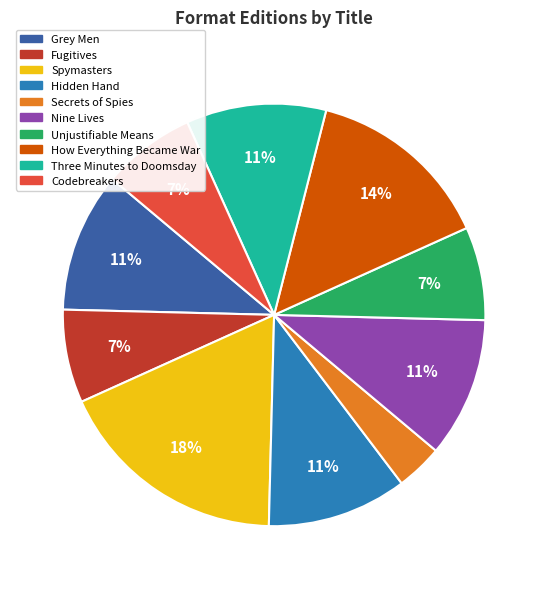

Count the number of slices in the pie.

10